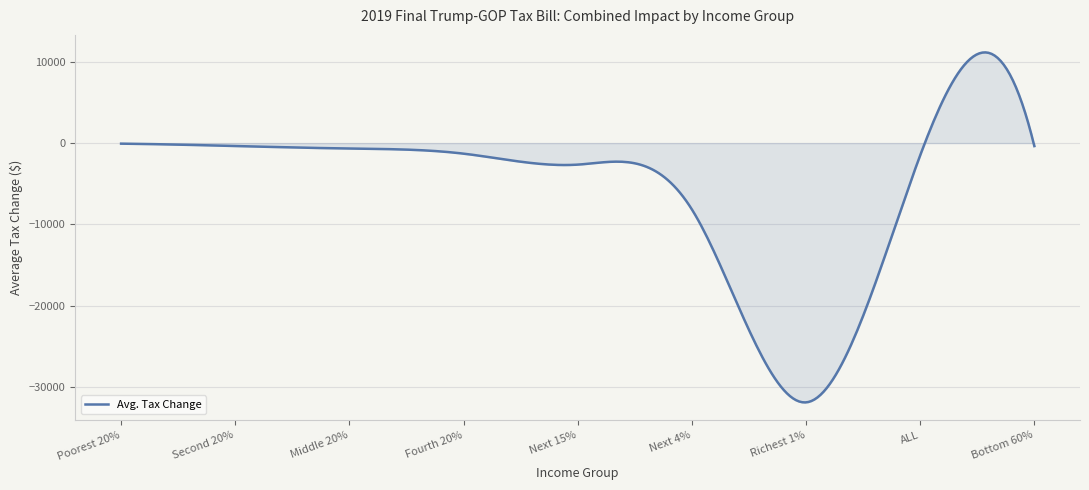

What is the difference between the maximum and minimum values?

43063.1